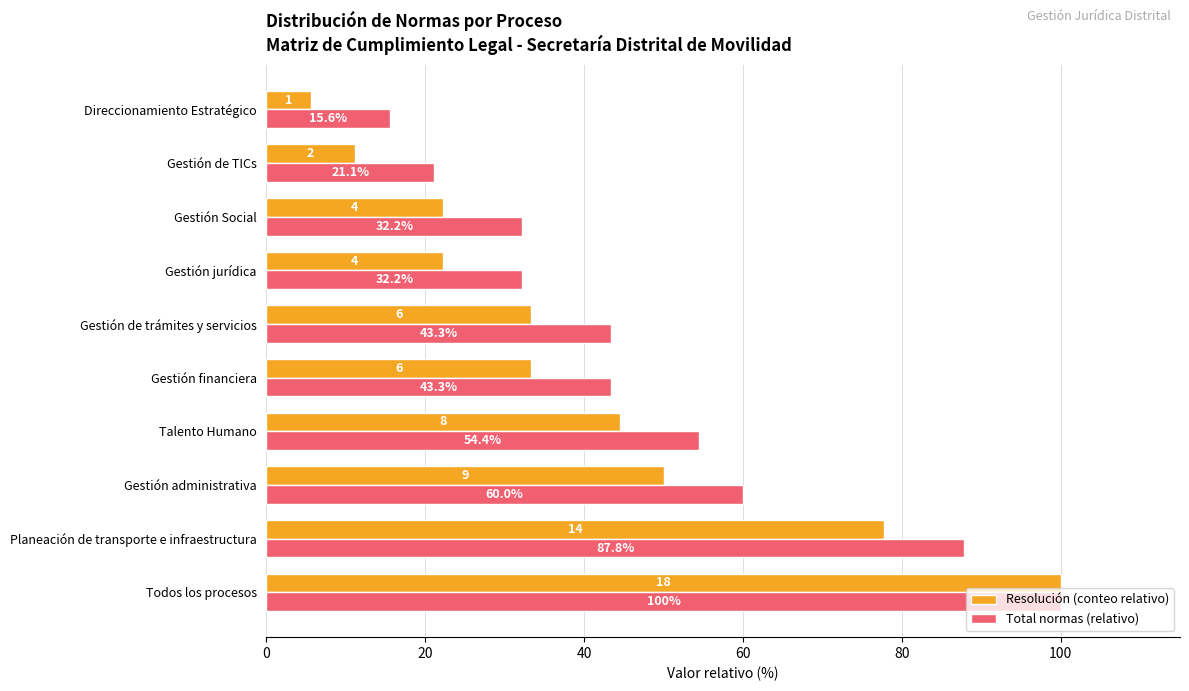

Where is Total normas (relativo) nearest to the value 57?

Talento Humano